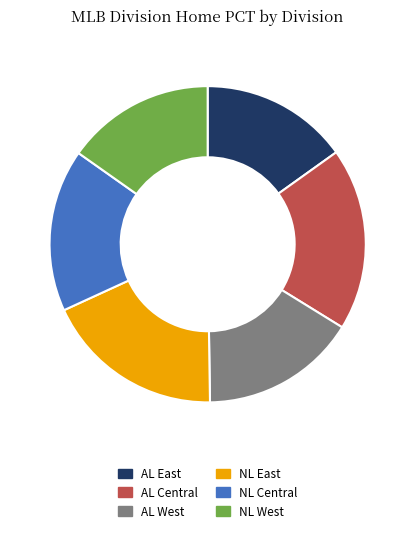

Is the sum of NL East and AL Central greater than half?

No